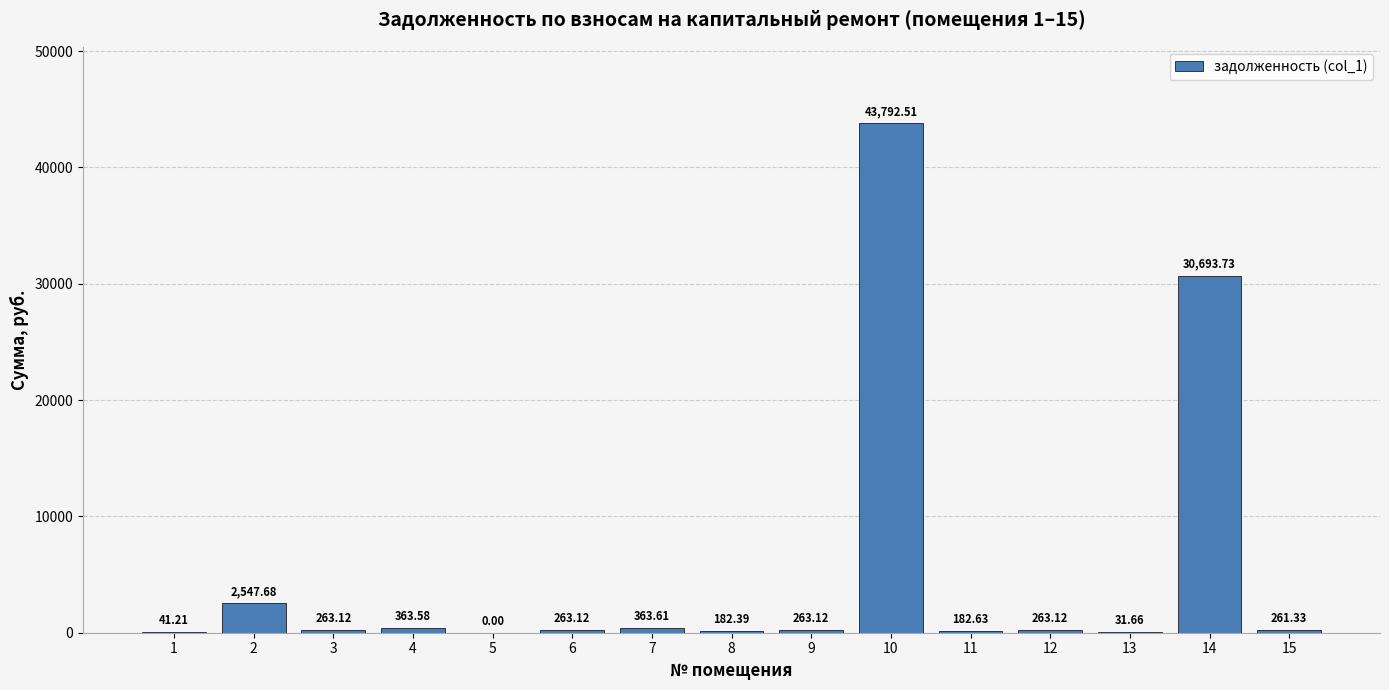

Between 4 and 1, which is larger?

4